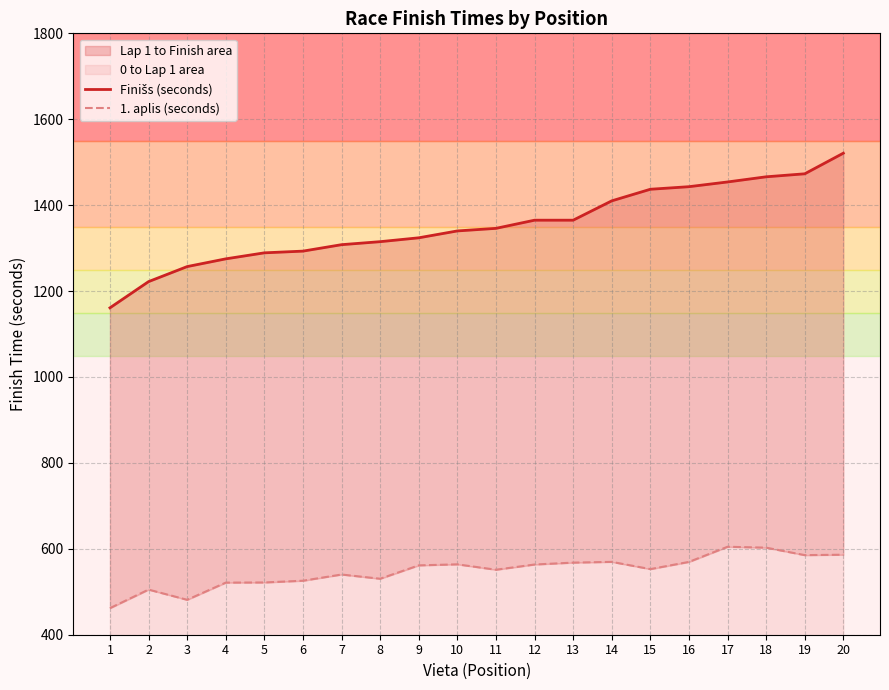

What is the value of the Finišs (seconds) point at the 11th from the left?

1346.0